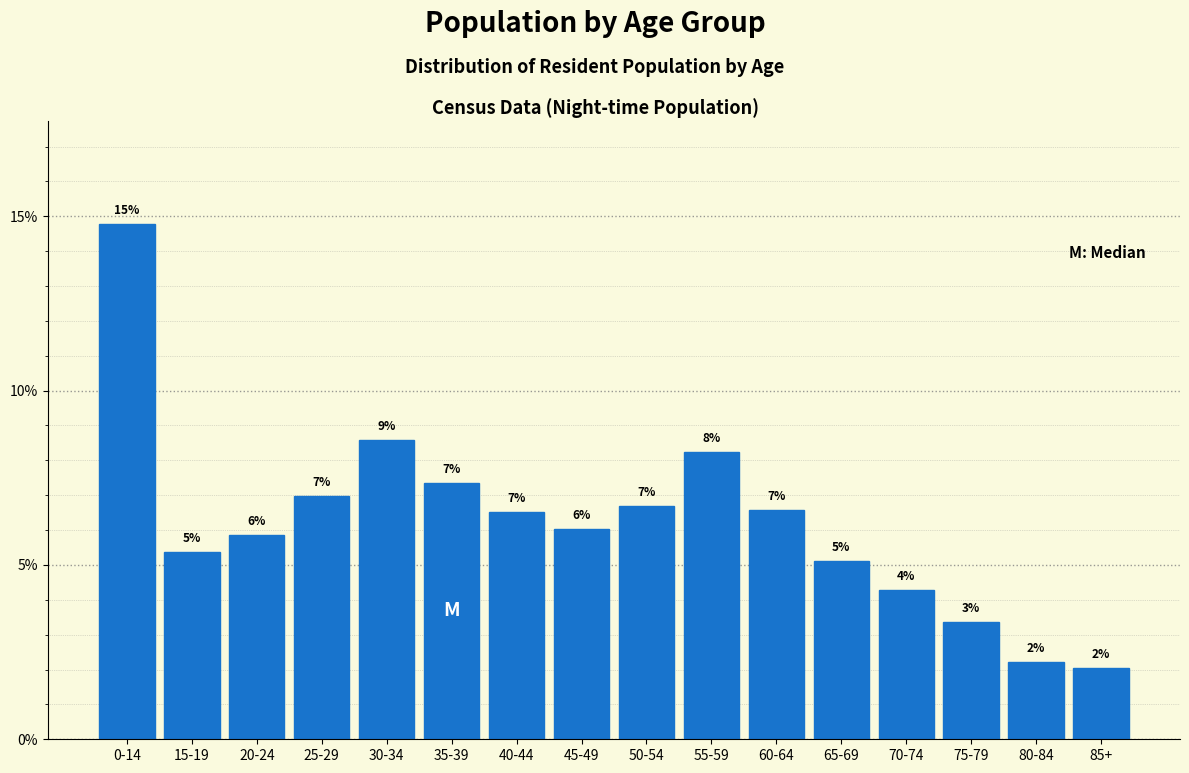

At which category does the chart reach its peak across all series?

0-14